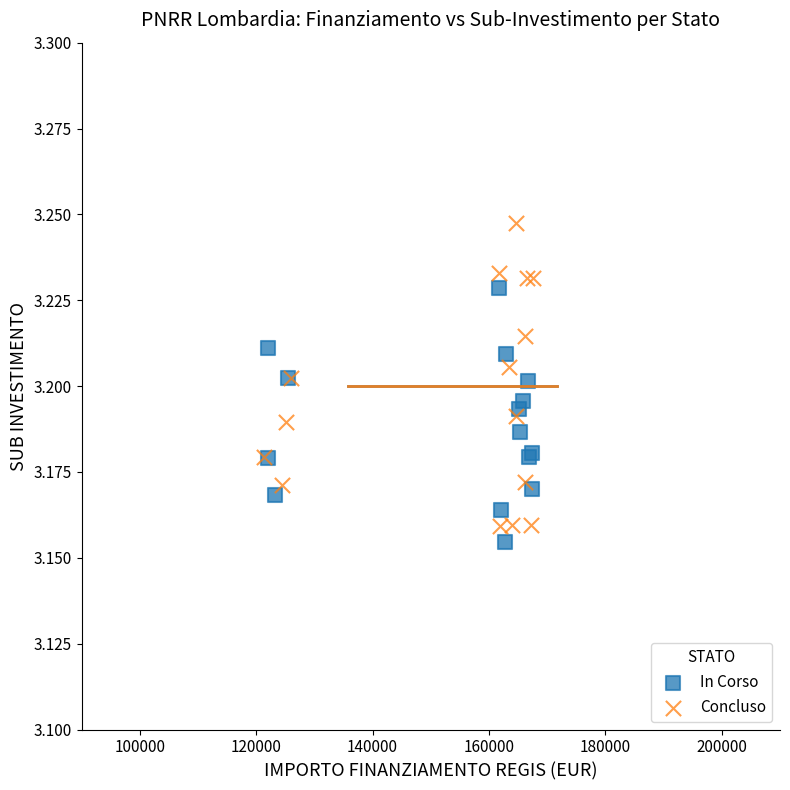

Which series has the widest spread of Y values?

Concluso